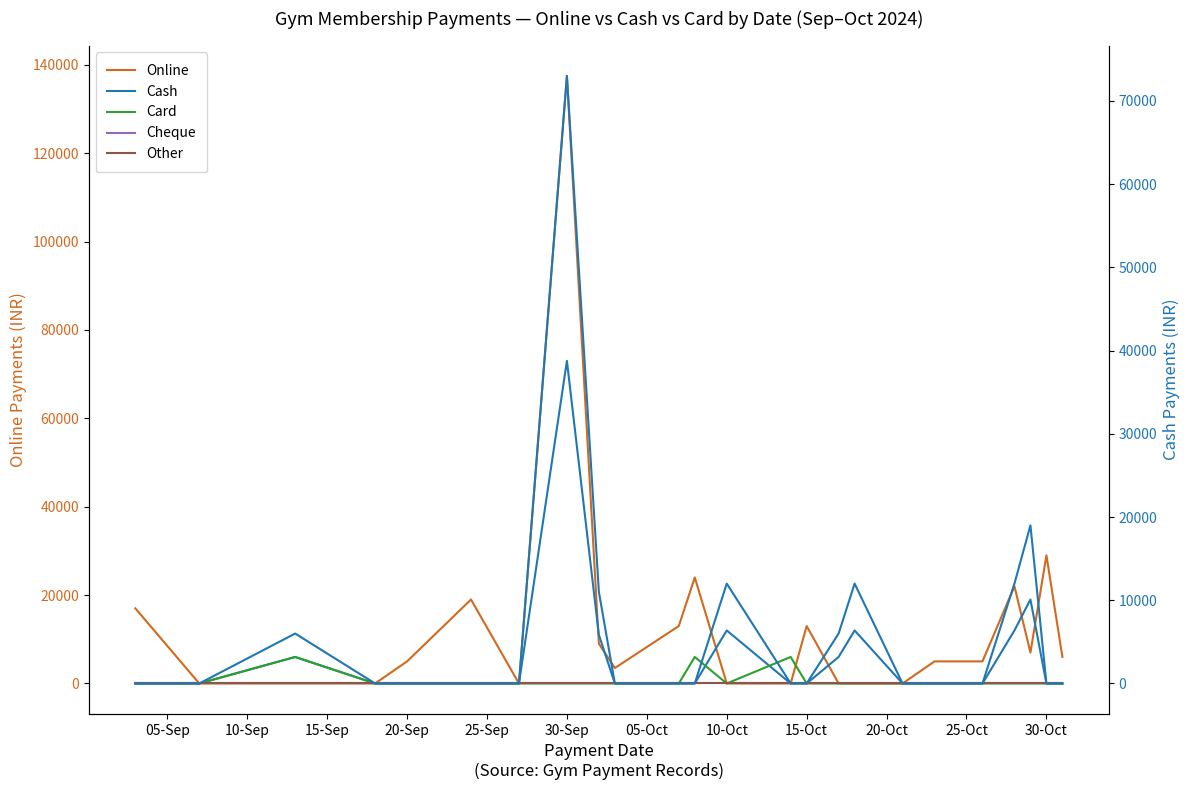

Where is Other nearest to the value 0?

05-Sep